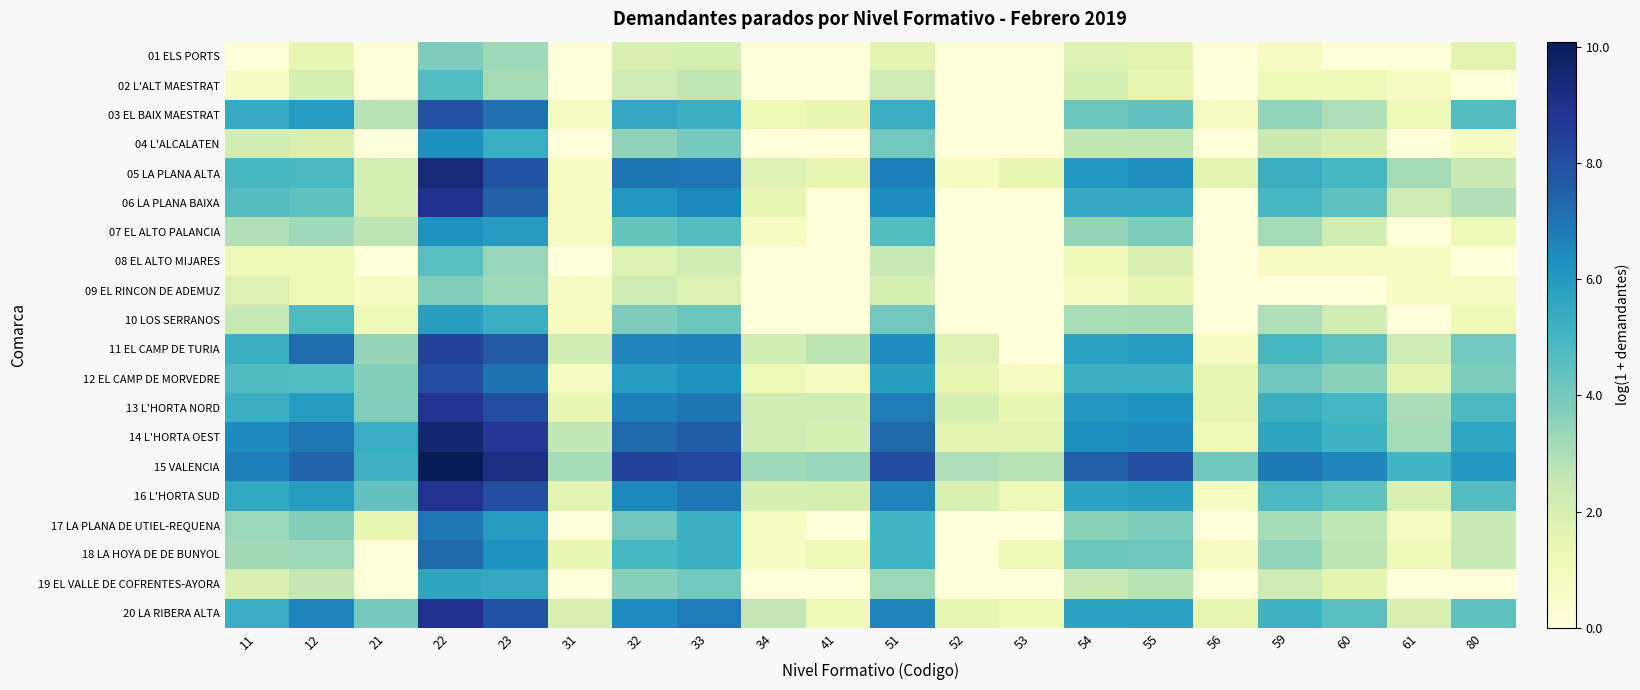

What is the total value across all series at 33?

104.1